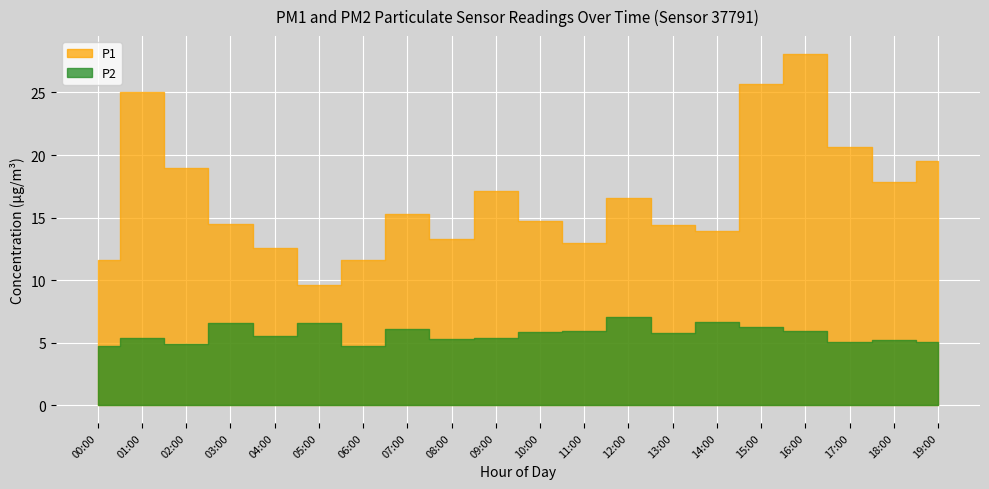

Does the chart display data point markers on the line(s)?

No